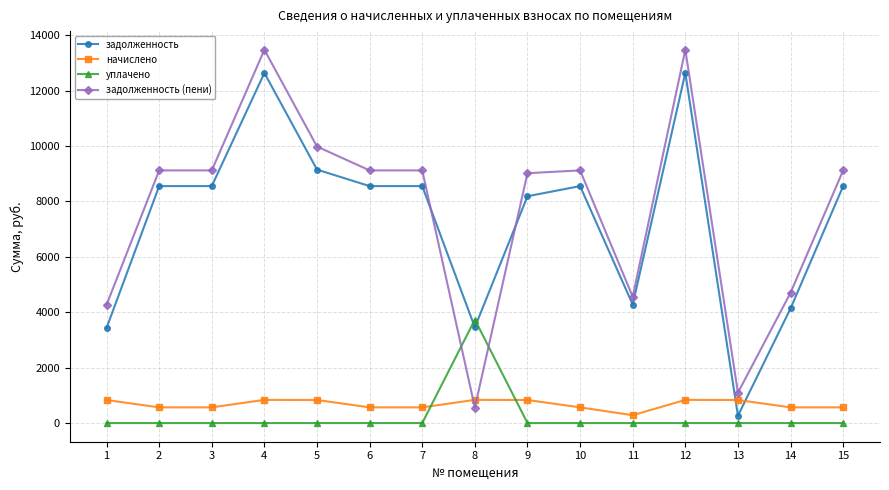

List the series in order of their peak value, highest first.

задолженность (пени), задолженность, уплачено, начислено